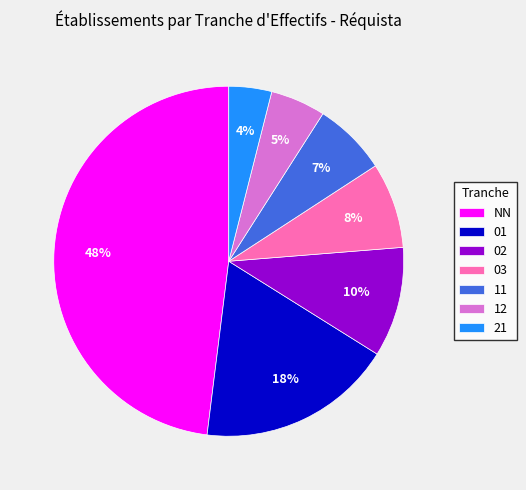

Do 12 and 02 together represent more than half of the pie?

No